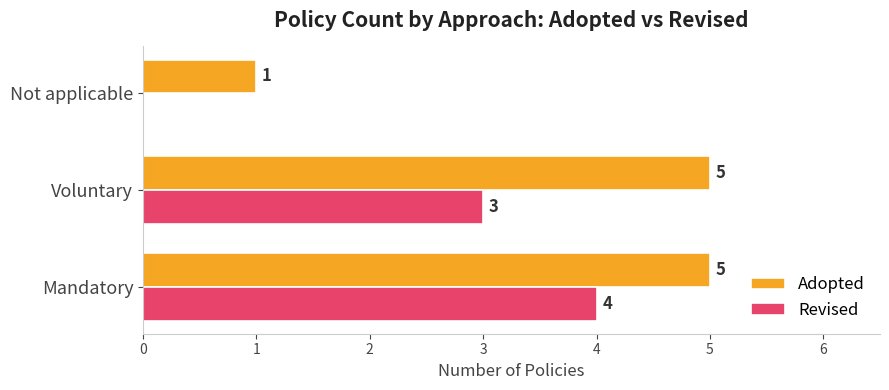

What is the highest value of the Revised series?

4